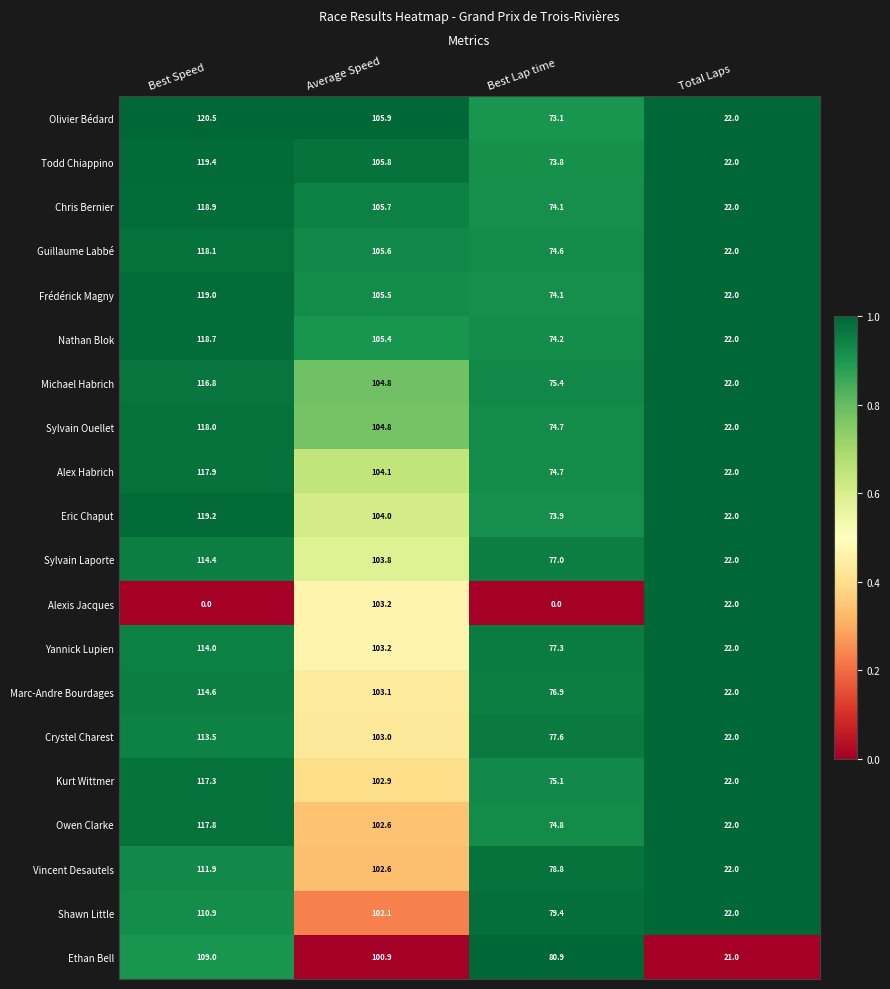

At how many categories does at least one series exceed 0?

4